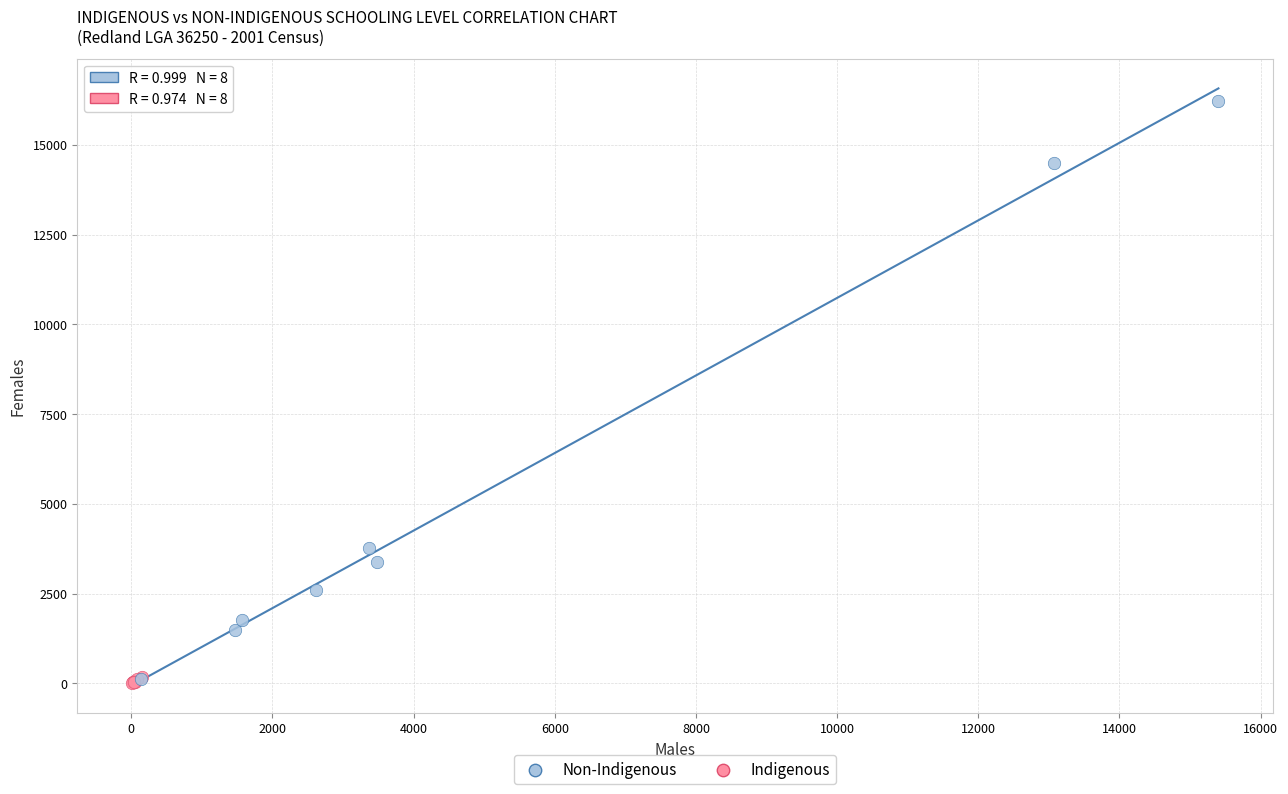

Which series contains the highest Y value?

Non-Indigenous